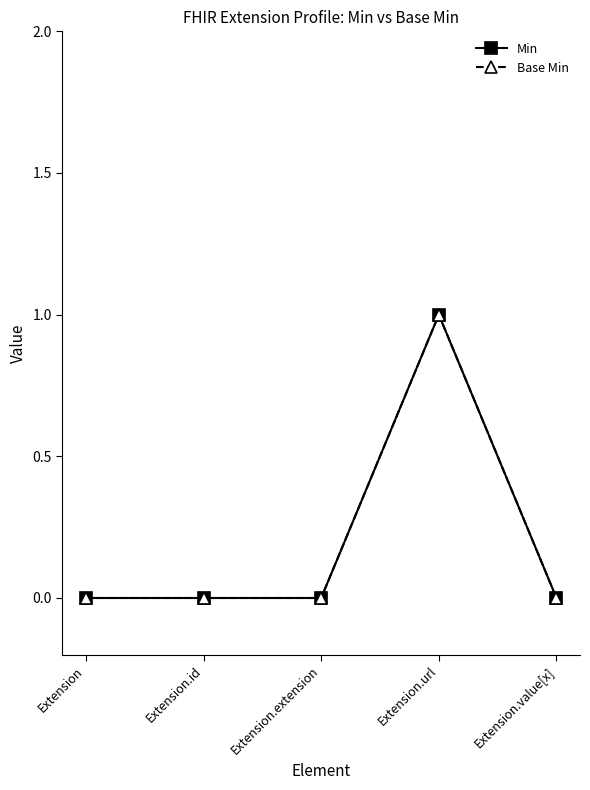

Does the chart have visible grid lines?

No